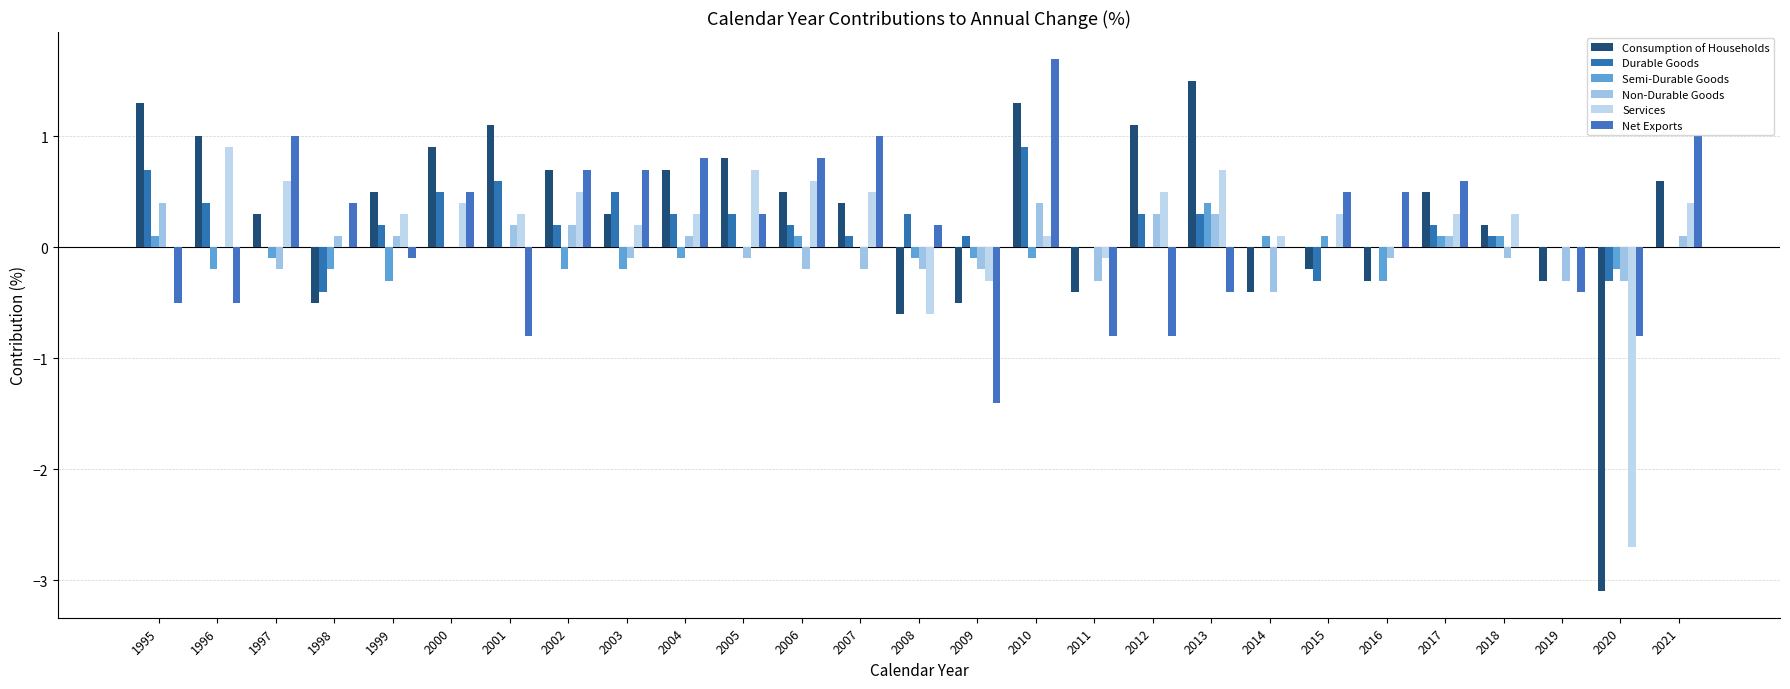

How many distinct data groups are displayed?

6